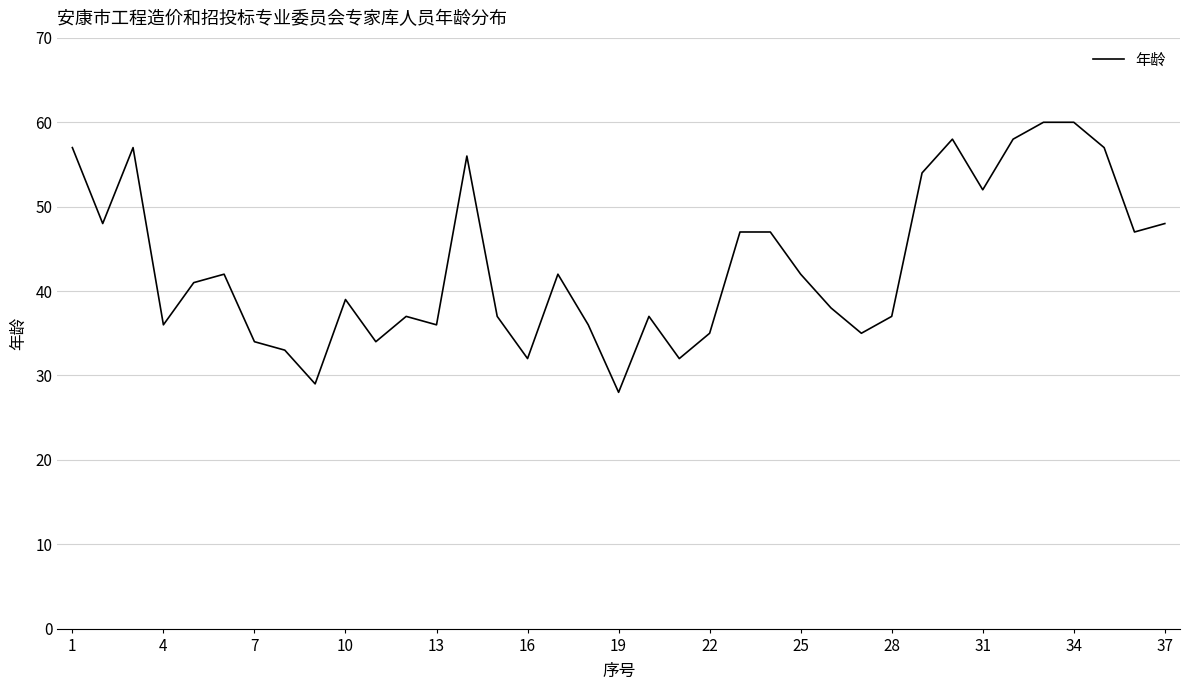

What is the difference between the maximum and minimum values?

32